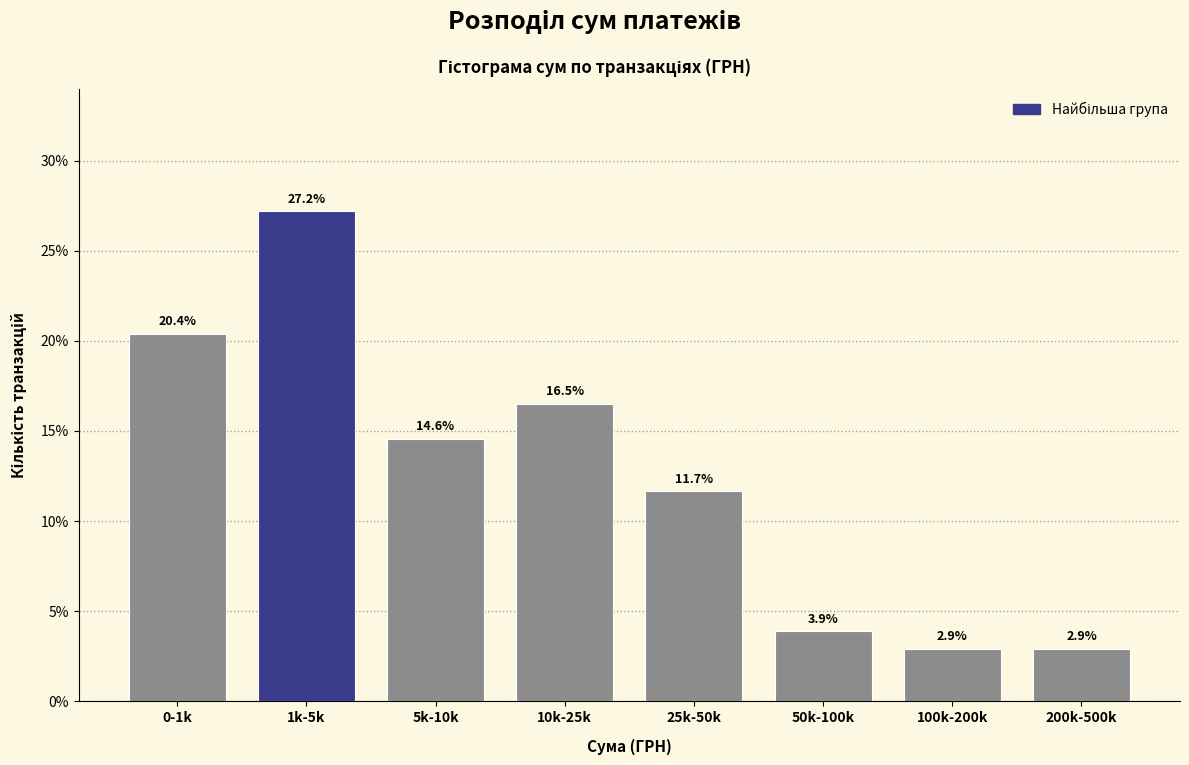

Reading left to right, transcribe all the data shown in this chart.

20.4	27.2	14.6	16.5	11.7	3.9	2.9	2.9